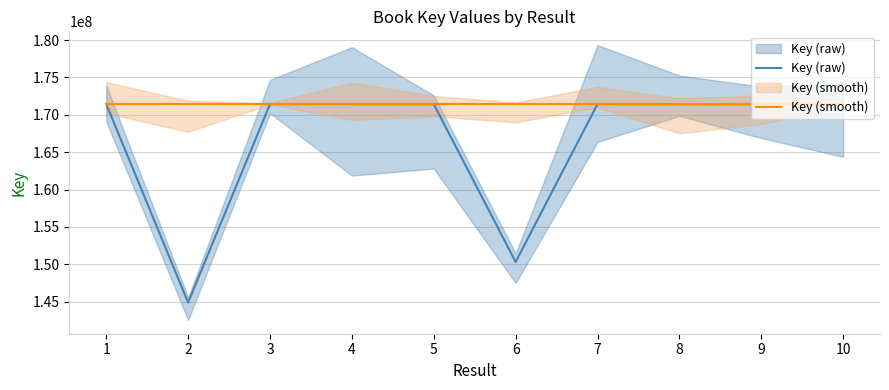

Rank the series at 8 from highest to lowest value.

Key (smooth), Key (raw)